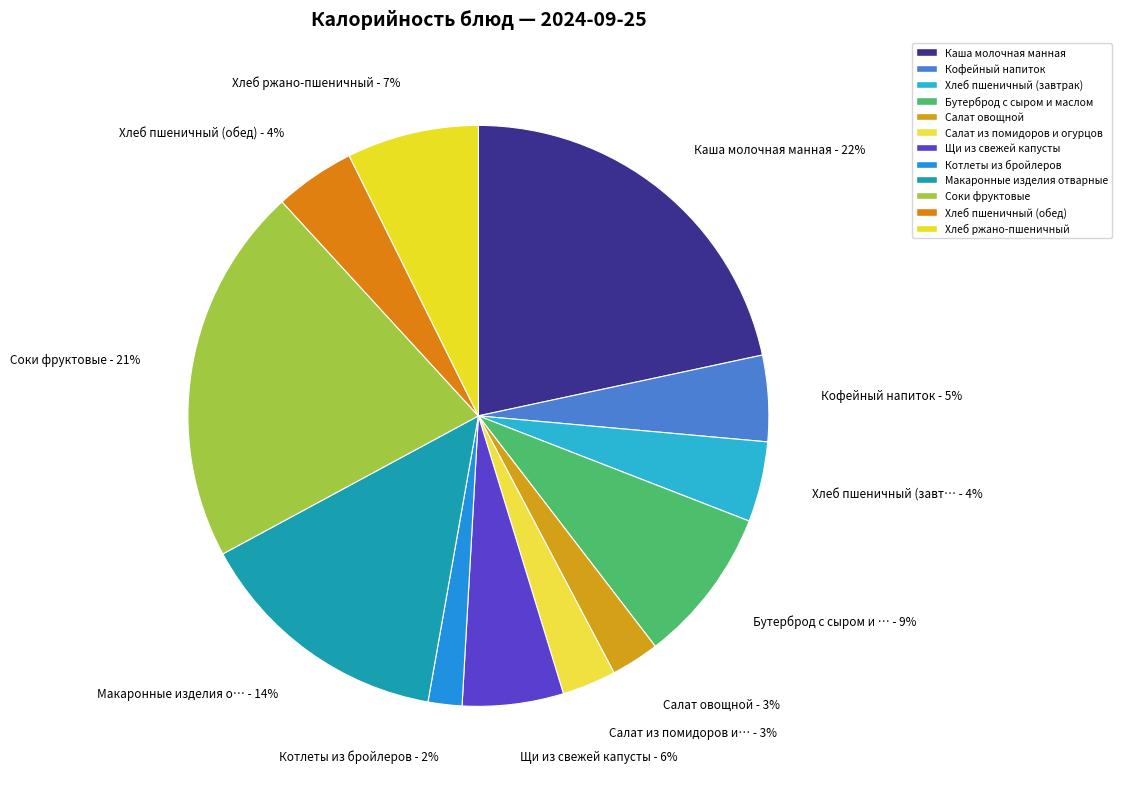

Count the number of slices in the pie.

12